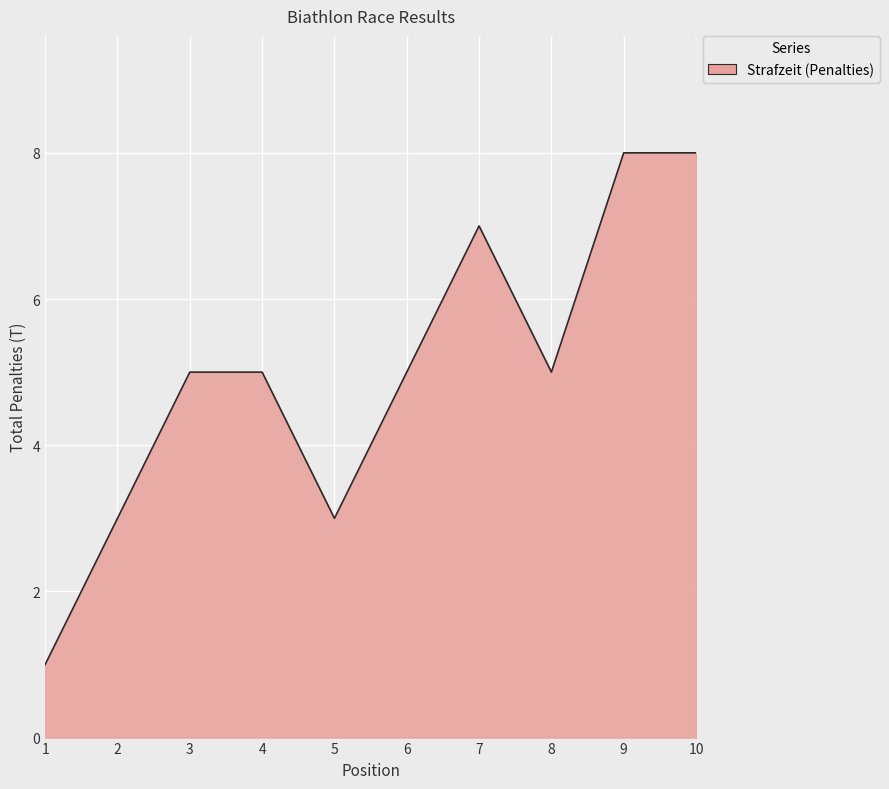

What is the greatest value displayed?

8